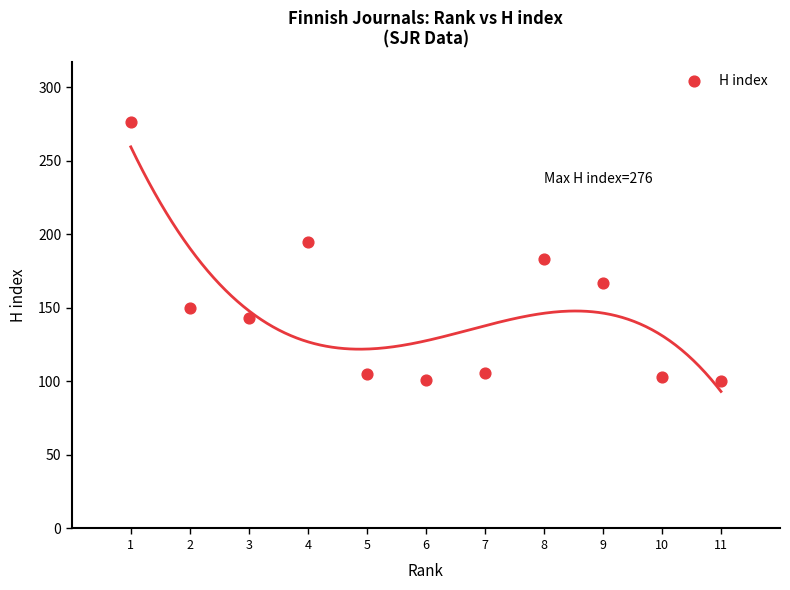

What is the range of Y values (max minus min)?

176